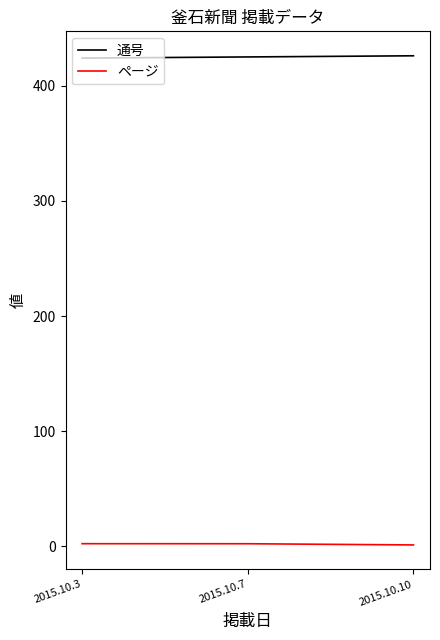

What is the total value across all series at 2015.10.7?

427.2